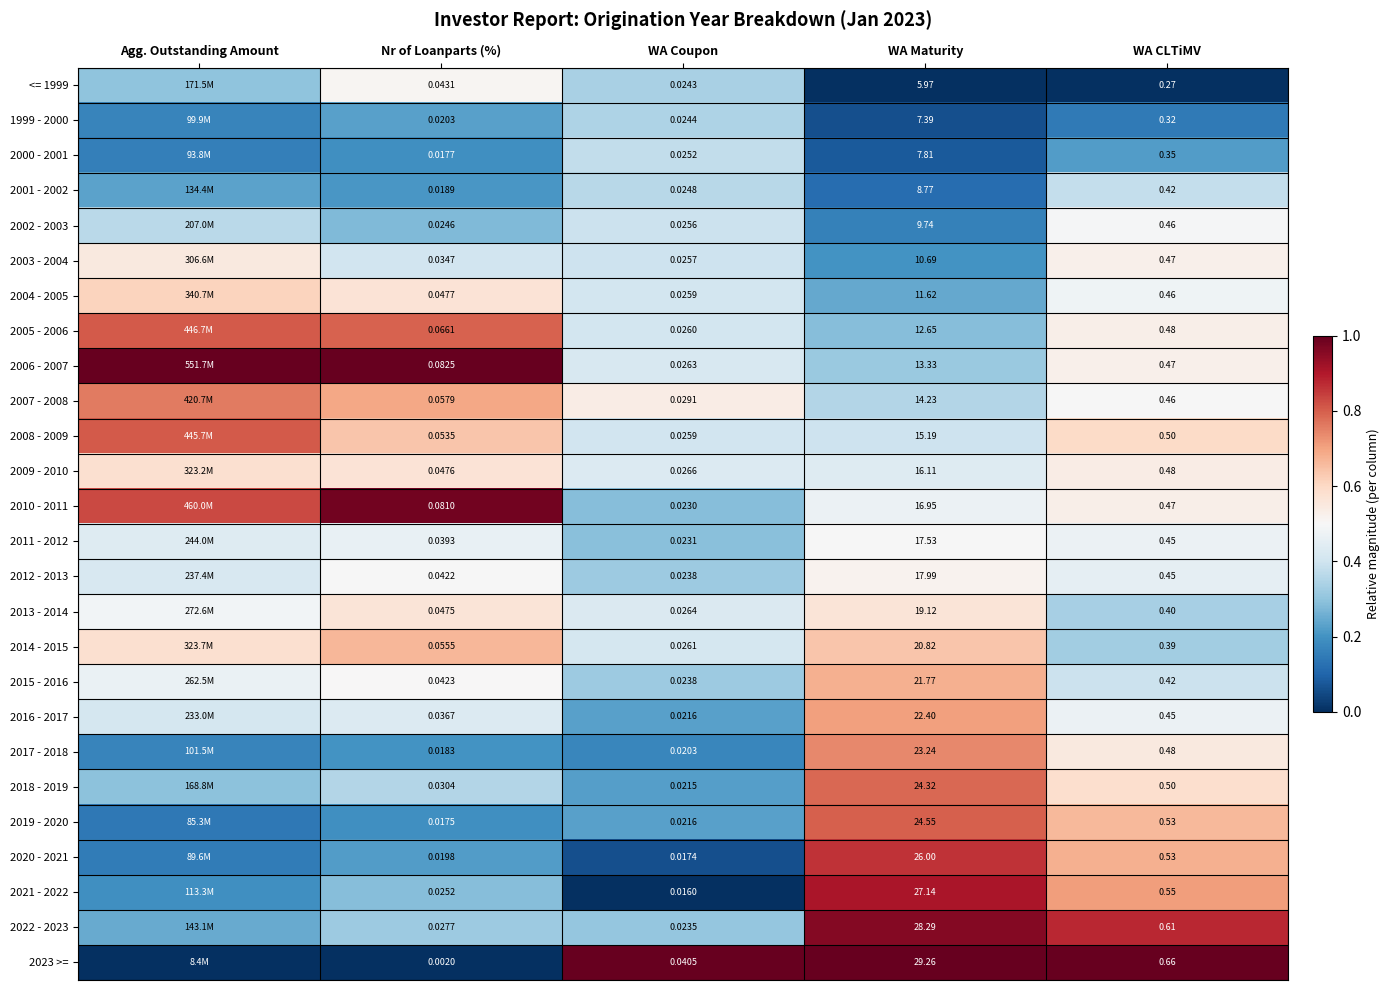

Is the value of 2022 - 2023 at WA Maturity greater than the value of 2010 - 2011 at WA CLTiMV?

Yes